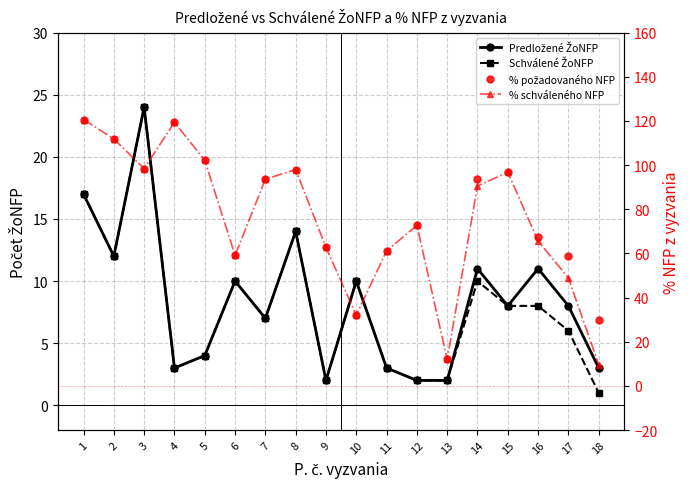

Read the Predložené ŽoNFP value at 6.

10.0